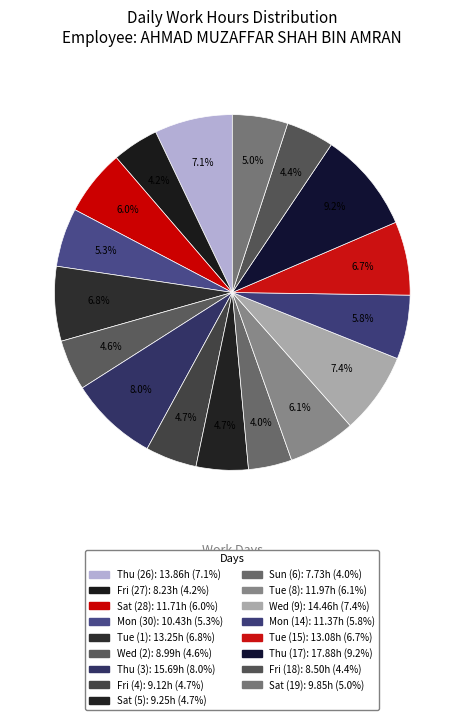

What is the change in value from Mon (30) to Fri (18)?

-1.9